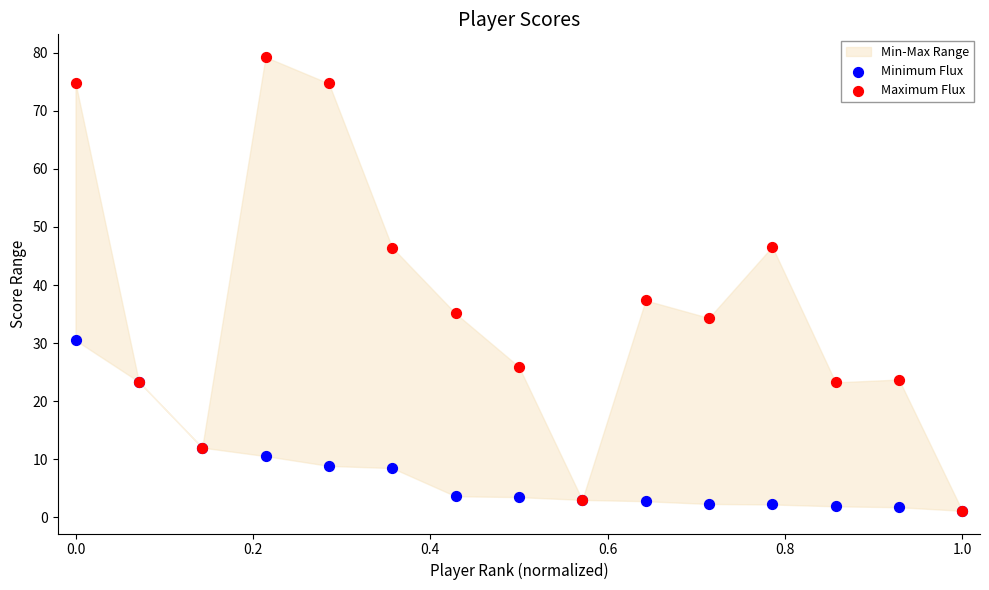

In the Maximum Flux series, what Y value is closest to 40?

37.4